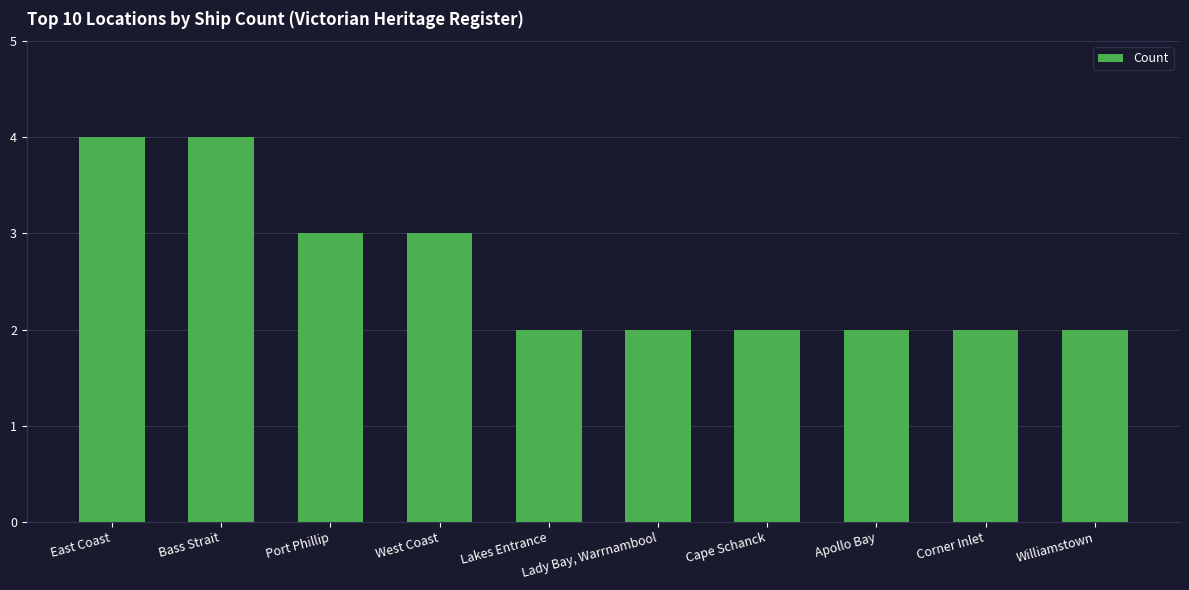

What is the greatest value displayed?

4